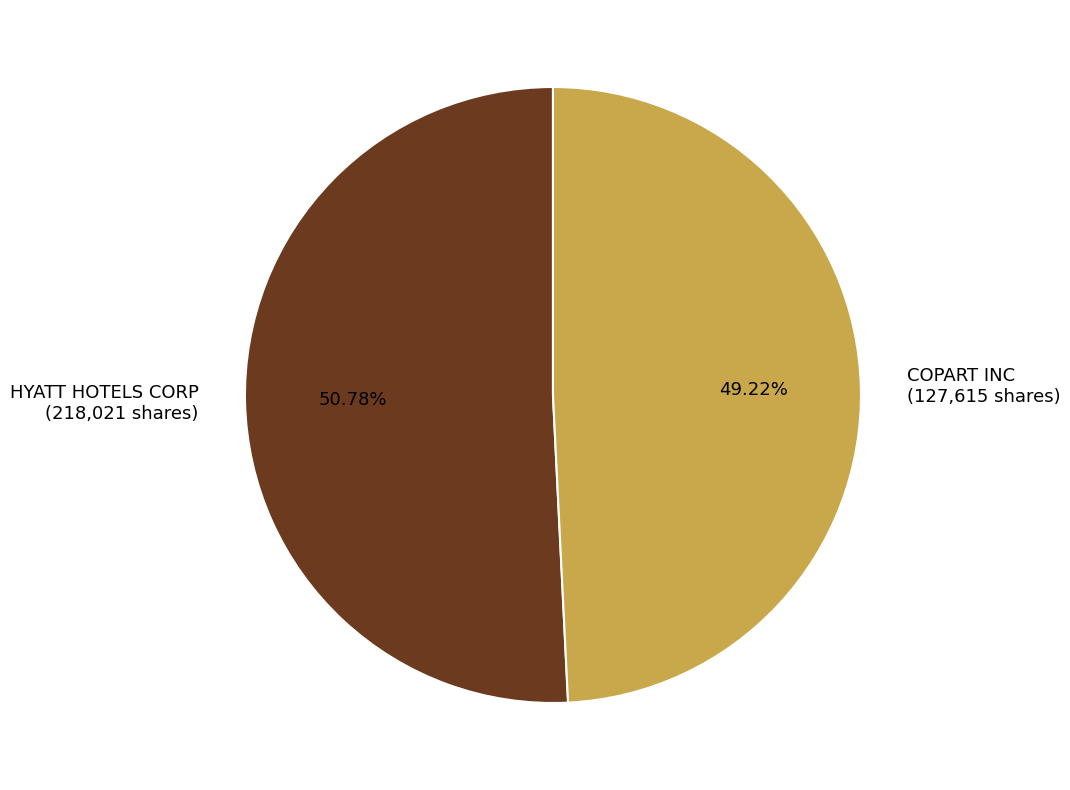

How many slices are in this pie chart?

2